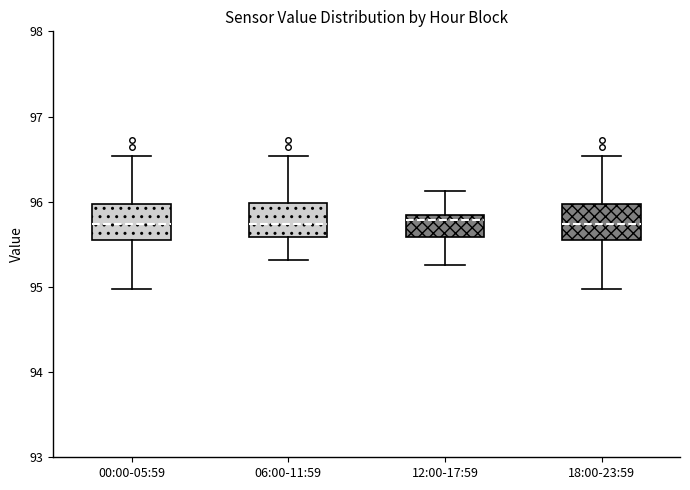

Where is the upper edge of the box for 06:00-11:59 on the y-axis? The values are not printed on the chart, so give them approximately, as read against the axis.

96.0